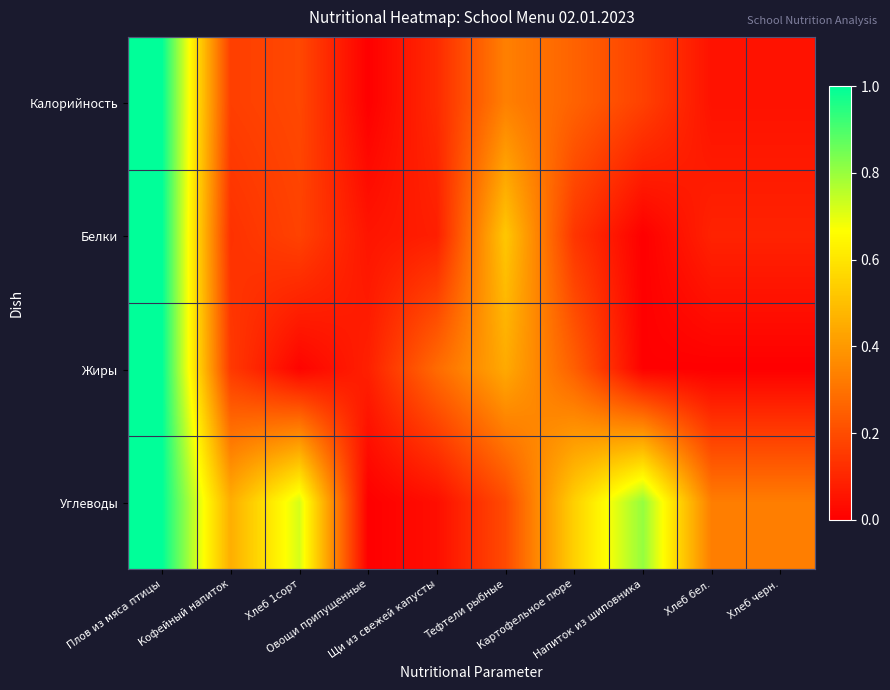

Reading left to right, list all the values displayed in this chart.

Калорийность: Плов из мяса птицы=1.0	Кофейный напиток=0.2	Хлеб 1сорт=0.2	Овощи припущенные=0.0	Щи из свежей капусты=0.1	Тефтели рыбные=0.3	Картофельное пюре=0.3	Напиток из шиповника=0.2	Хлеб бел.=0.0	Хлеб черн.=0.0
Белки: Плов из мяса птицы=1.0	Кофейный напиток=0.1	Хлеб 1сорт=0.2	Овощи припущенные=0.1	Щи из свежей капусты=0.1	Тефтели рыбные=0.5	Картофельное пюре=0.1	Напиток из шиповника=0.0	Хлеб бел.=0.1	Хлеб черн.=0.1
Жиры: Плов из мяса птицы=1.0	Кофейный напиток=0.2	Хлеб 1сорт=0.0	Овощи припущенные=0.1	Щи из свежей капусты=0.3	Тефтели рыбные=0.4	Картофельное пюре=0.2	Напиток из шиповника=0.0	Хлеб бел.=0.0	Хлеб черн.=0.0
Углеводы: Плов из мяса птицы=1.0	Кофейный напиток=0.5	Хлеб 1сорт=0.7	Овощи припущенные=0.0	Щи из свежей капусты=0.0	Тефтели рыбные=0.2	Картофельное пюре=0.5	Напиток из шиповника=0.8	Хлеб бел.=0.3	Хлеб черн.=0.3